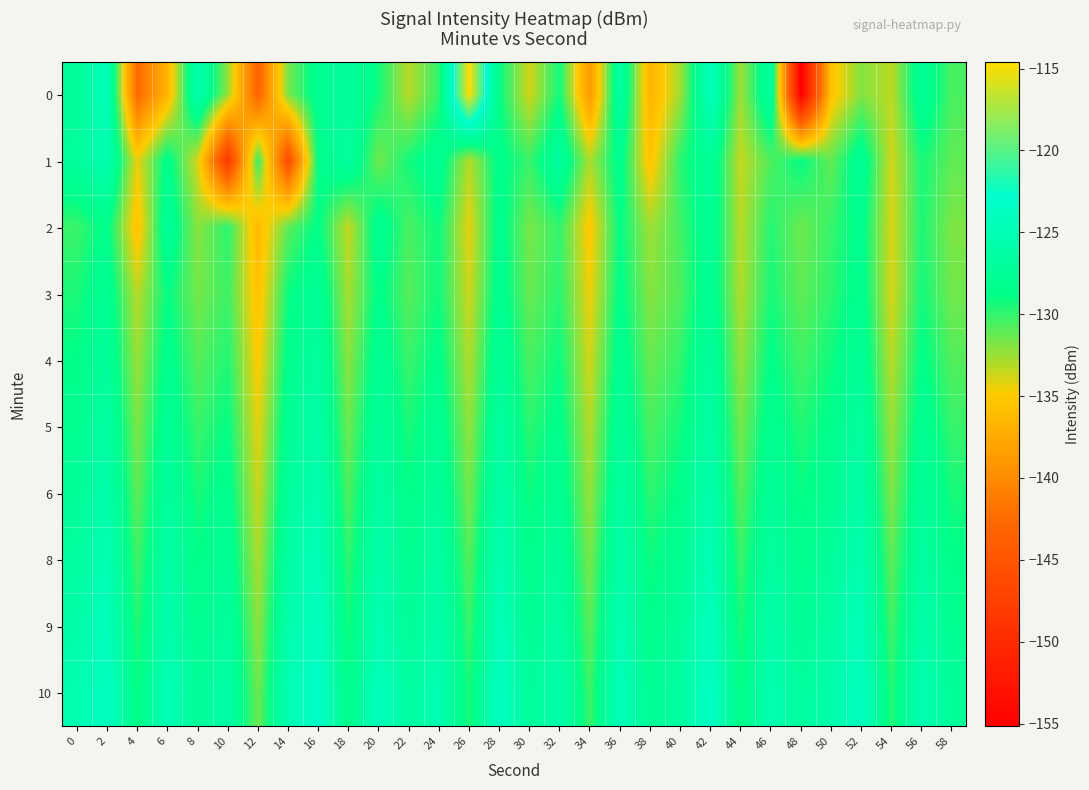

List the series in order of their peak value, highest first.

0, 10, 9, 8, 1, 6, 5, 4, 2, 3